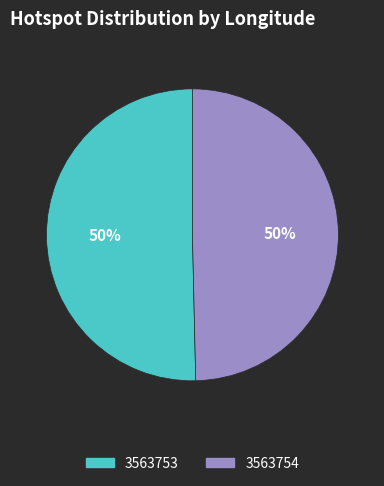

What is the majority slice?

3563753